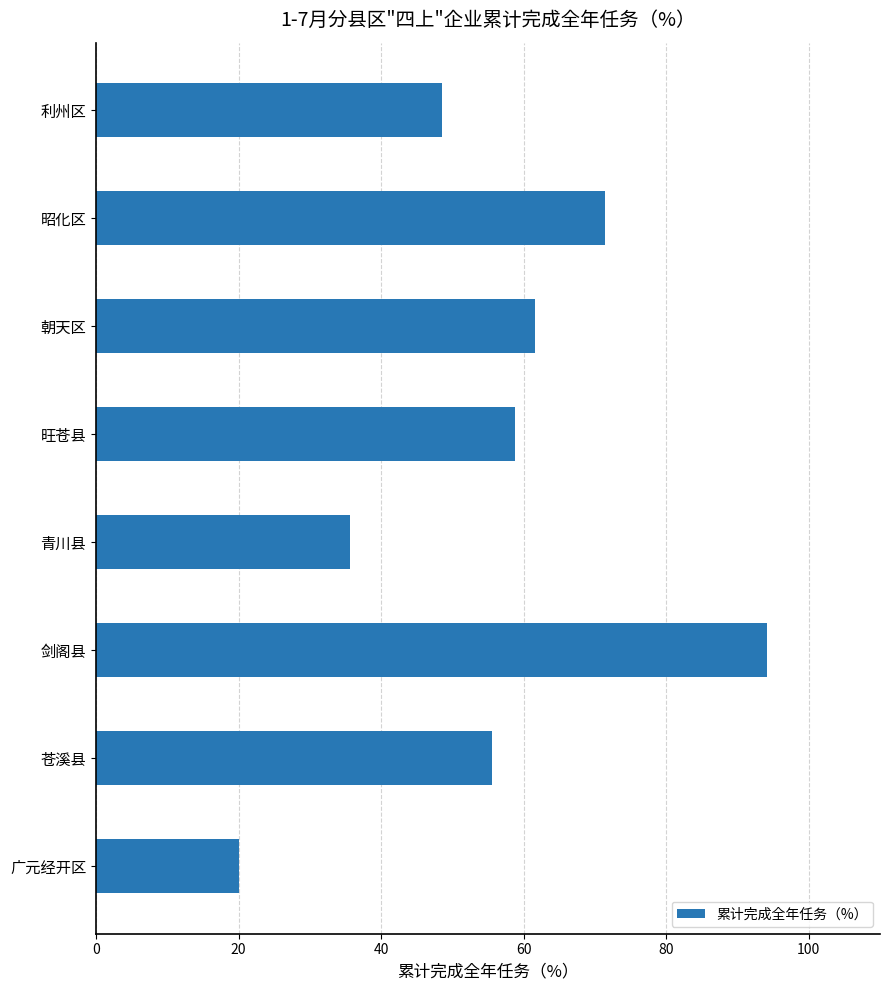

What is the label of the 1st bar from the top?

利州区